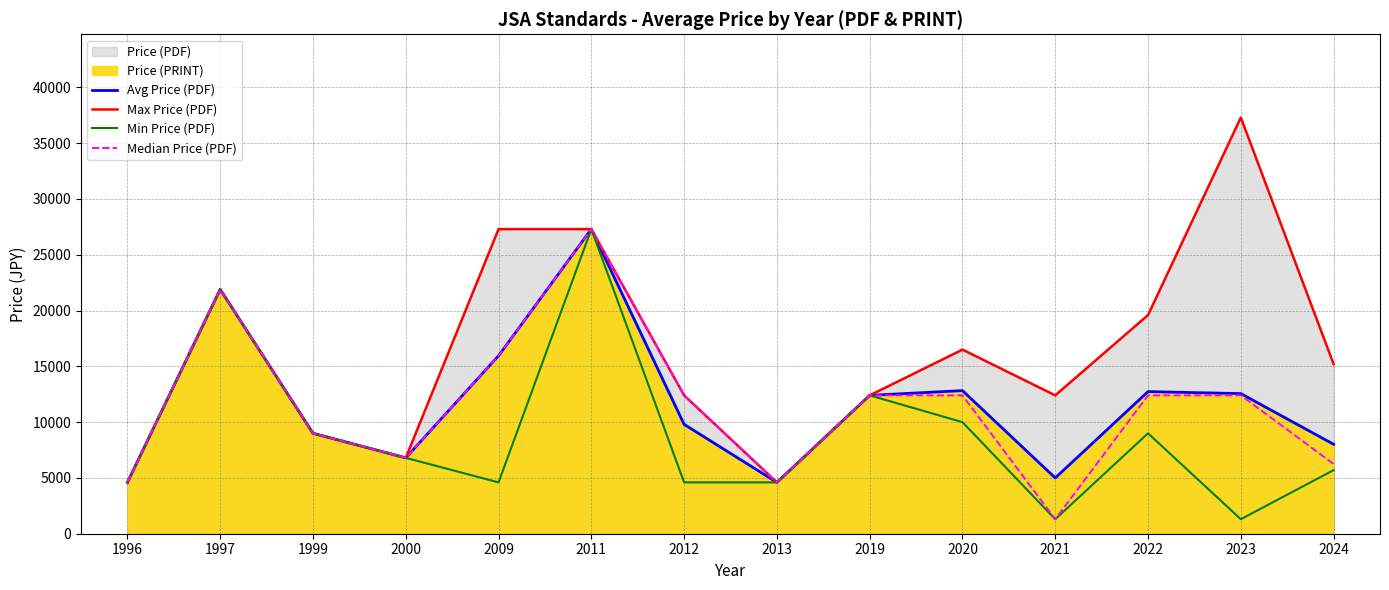

Is it true that Min Price (PDF) equals 2293.8 at 1999?

False